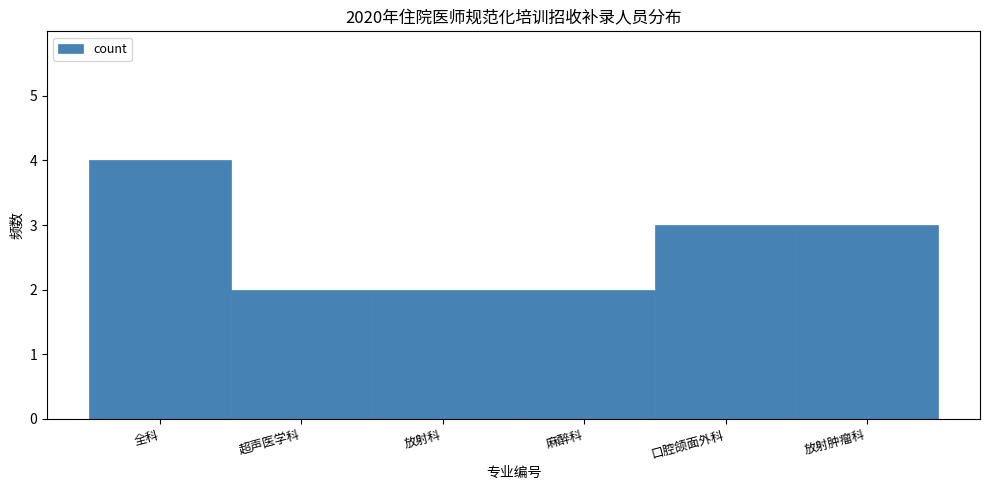

Reading left to right, what are all the values shown in this chart?

全科=4	超声医学科=2	放射科=2	麻醉科=2	口腔颌面外科=3	放射肿瘤科=3